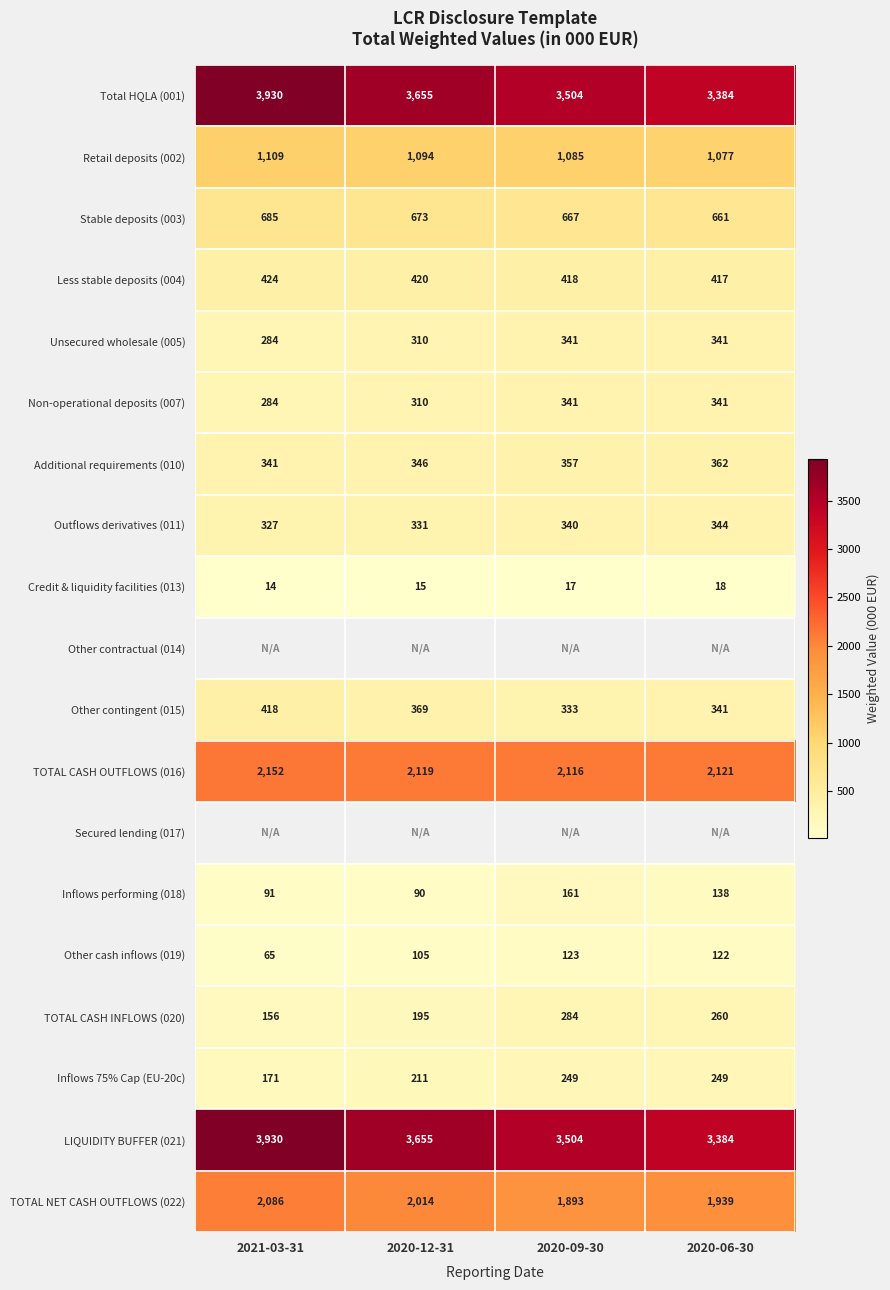

Between 2020-12-31 and 2020-09-30, which is larger?

2020-12-31